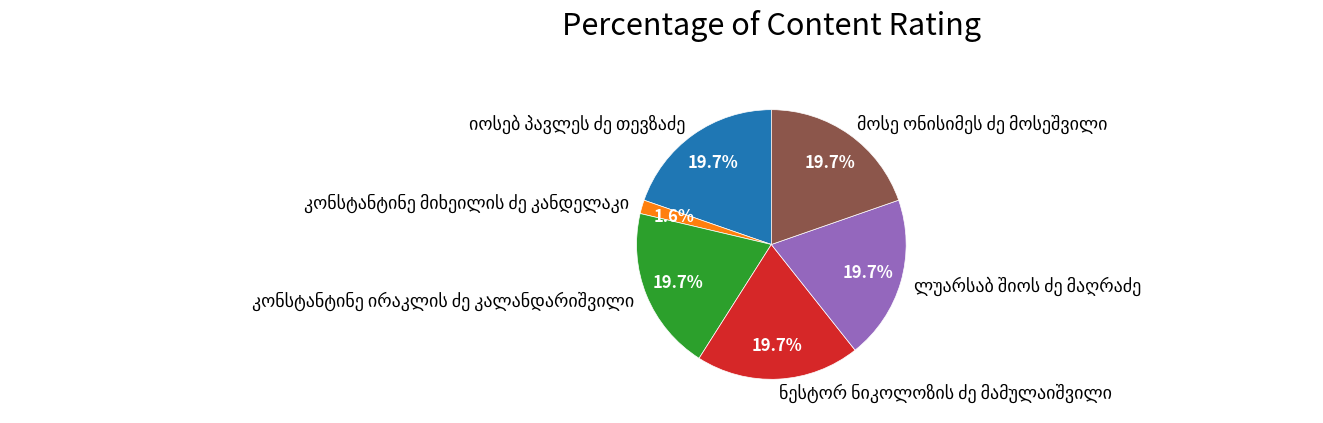

Does any single category account for the majority?

No